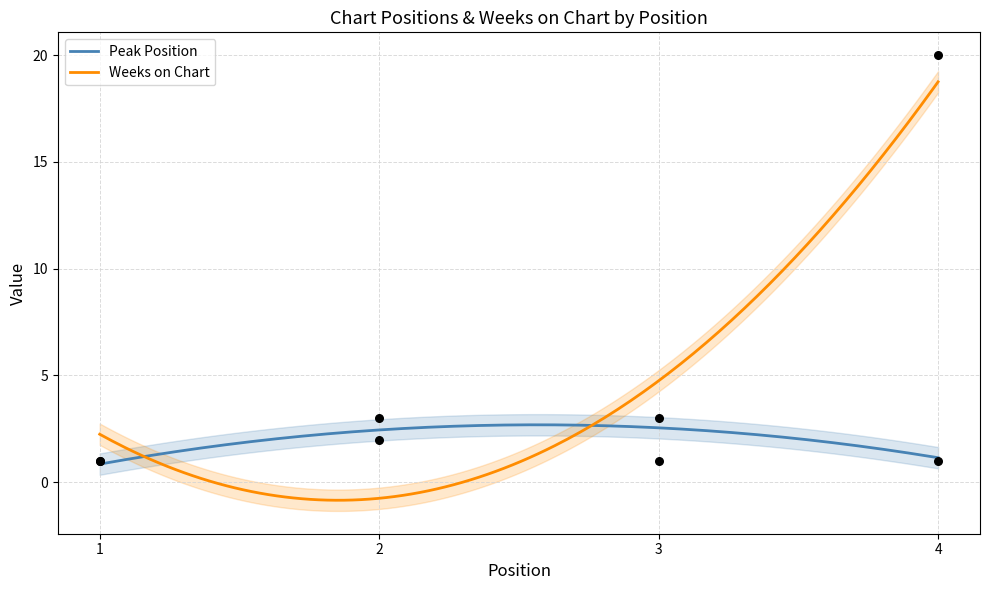

What is the total value across all series at 3?

4